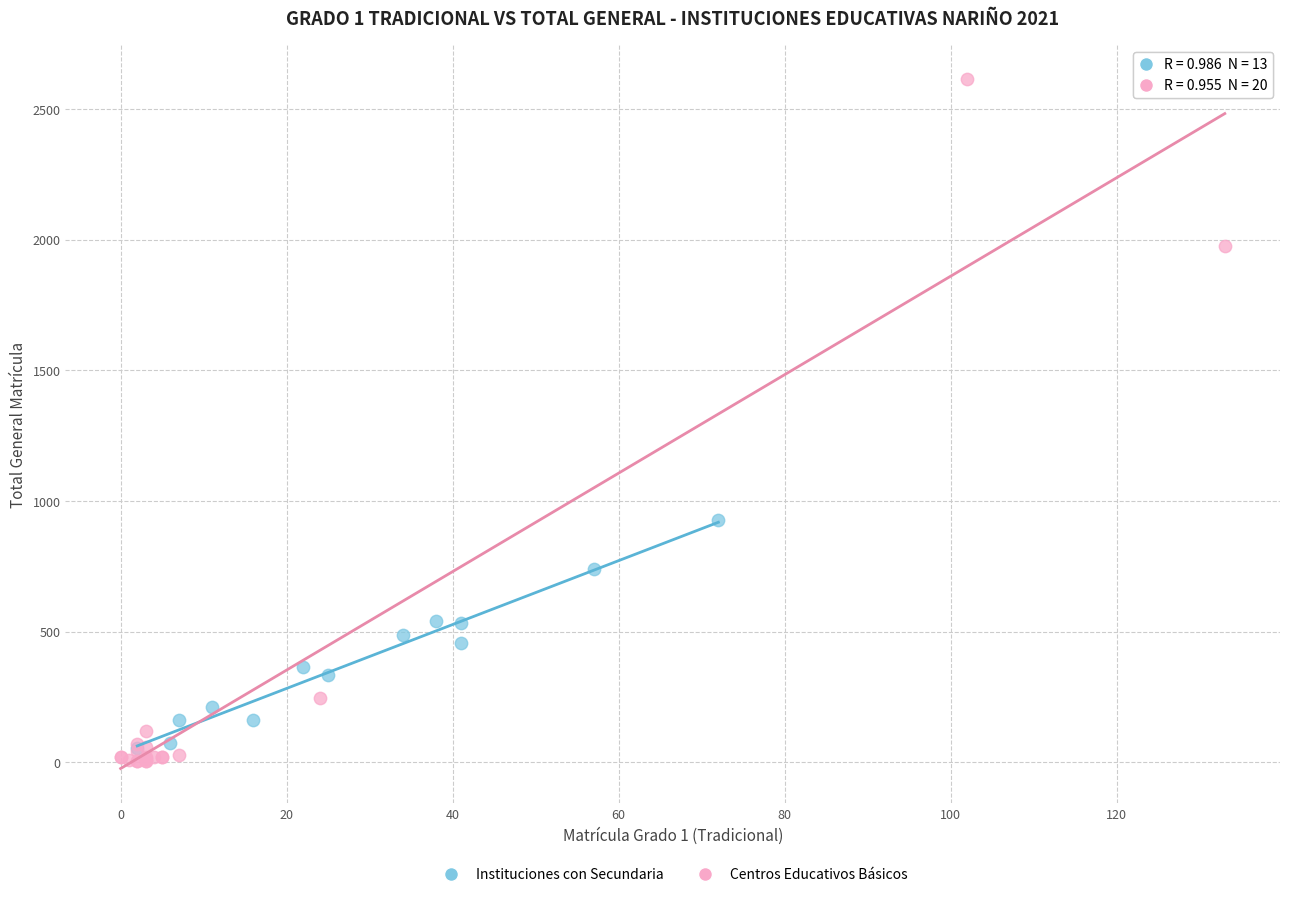

Which series reaches the maximum Y coordinate?

Centros Educativos Básicos